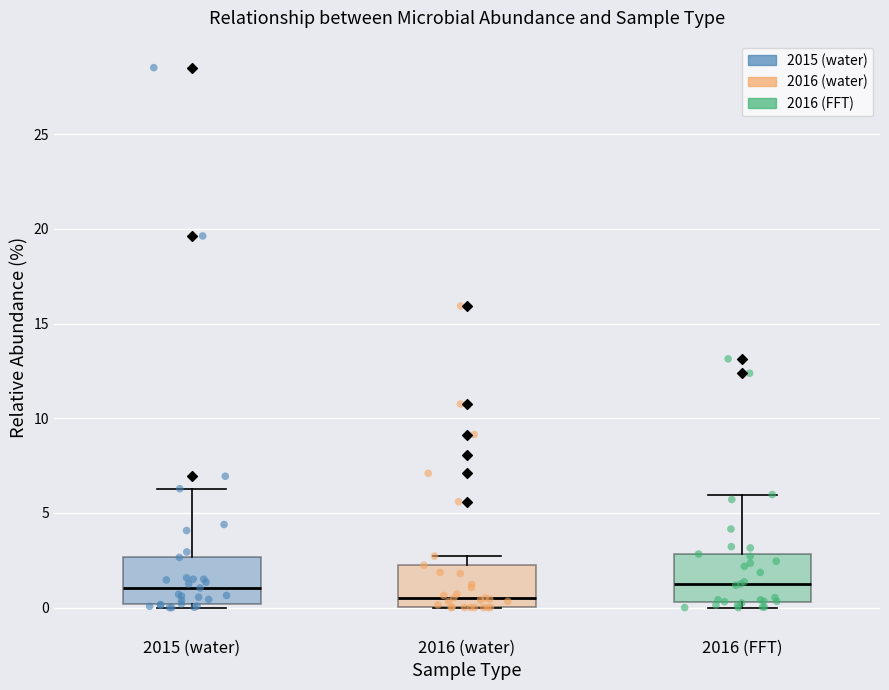

Which box's median line is the lowest?

2016 (water)